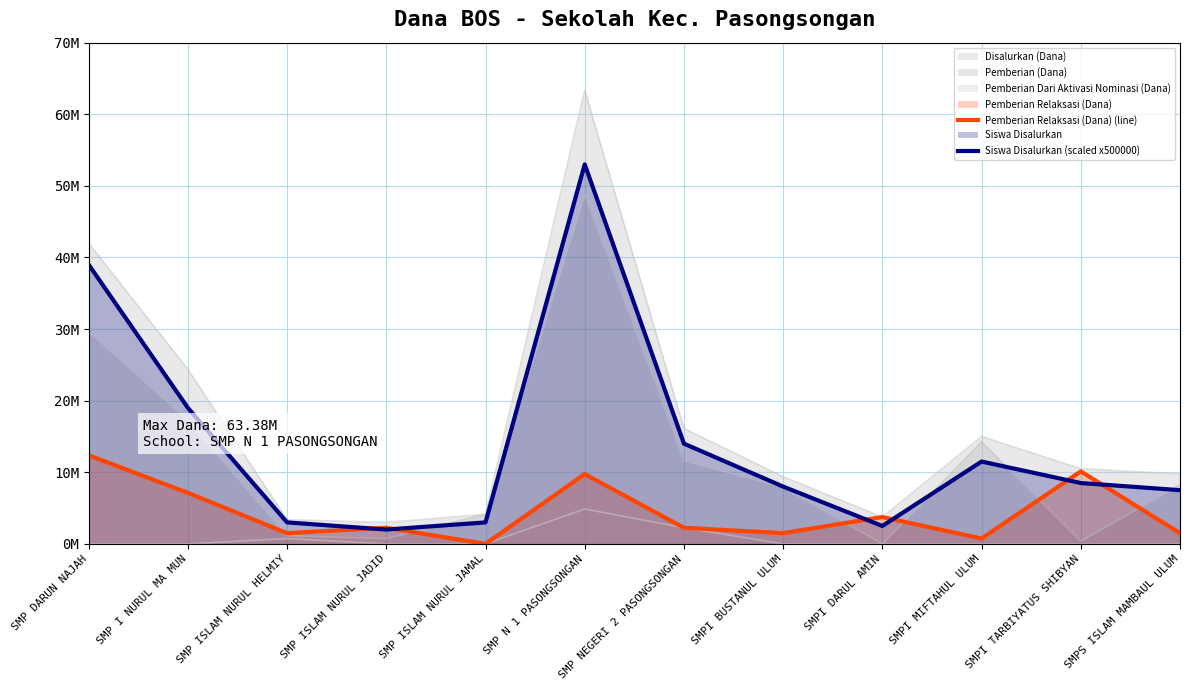

What is the spread (max minus min) of values at SMPS ISLAM MAMBAUL ULUM?

6000000